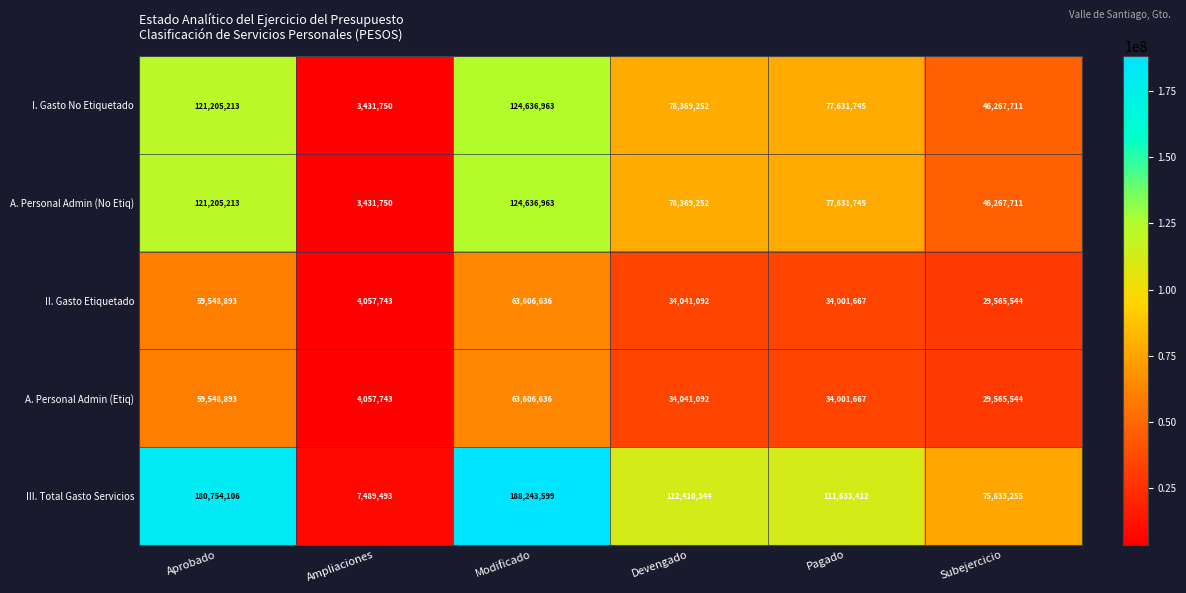

What is the spread (max minus min) of values at Pagado?

77631745